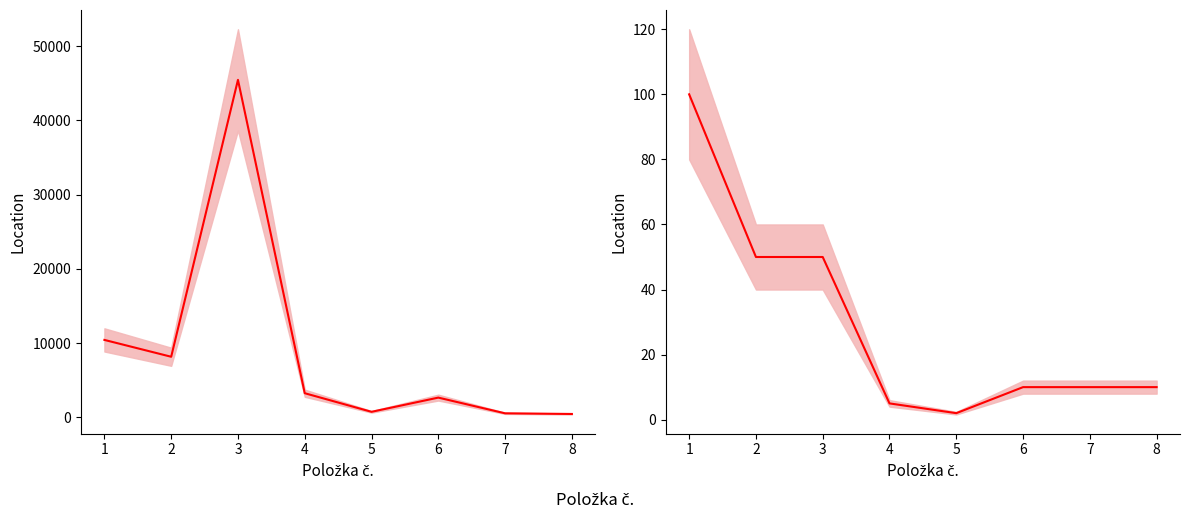

True or false: Cena celkem bez DPH has more than 1 interior local peaks.

True